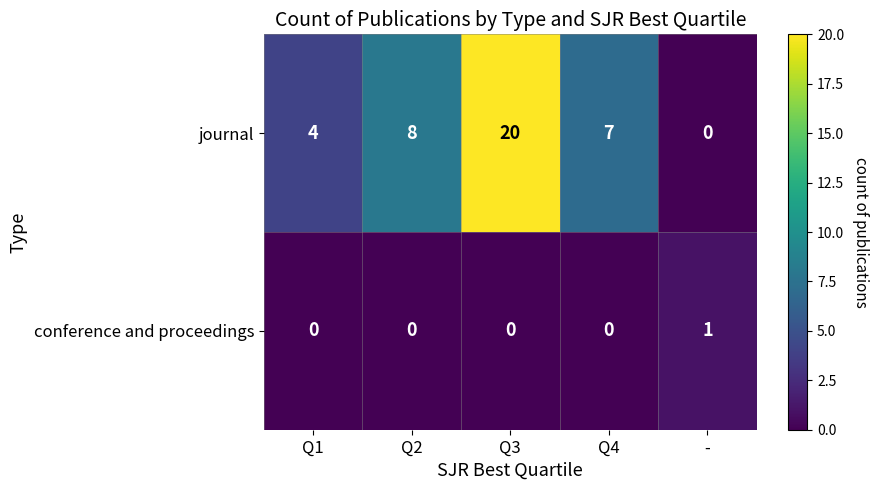

Which series has the largest range (max minus min)?

journal